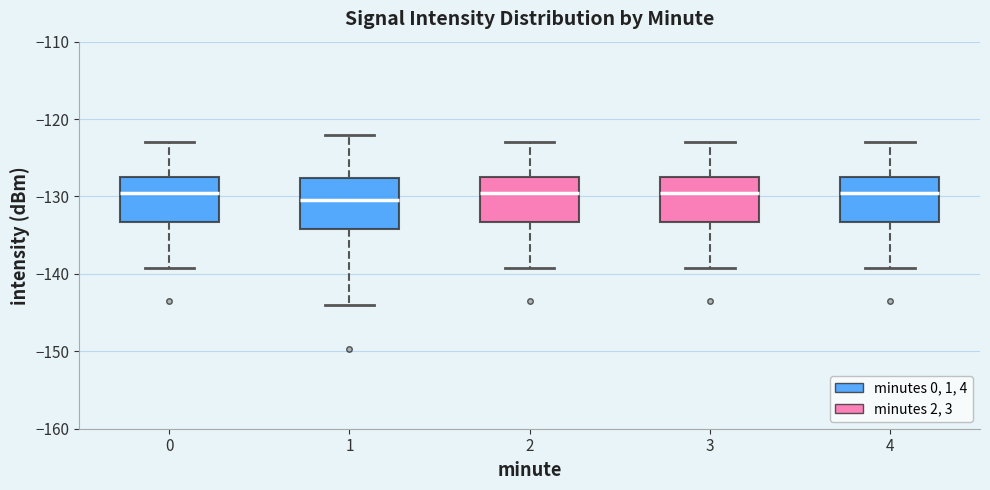

Reading left to right, read every box against the y-axis: the position of its median line, the range the box covers, and the ends of its whiskers. The values are not printed on the chart, so give them approximately, as read against the axis.

0: median -130, box -133 to -127, whiskers -139 to -123
1: median -130, box -134 to -128, whiskers -144 to -122
2: median -130, box -133 to -127, whiskers -139 to -123
3: median -130, box -133 to -127, whiskers -139 to -123
4: median -130, box -133 to -127, whiskers -139 to -123